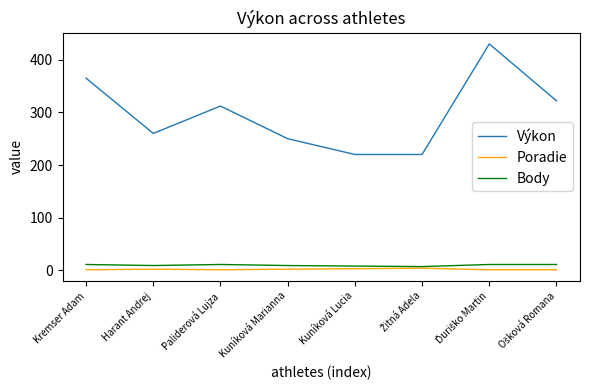

Which series has the widest spread of values?

Výkon